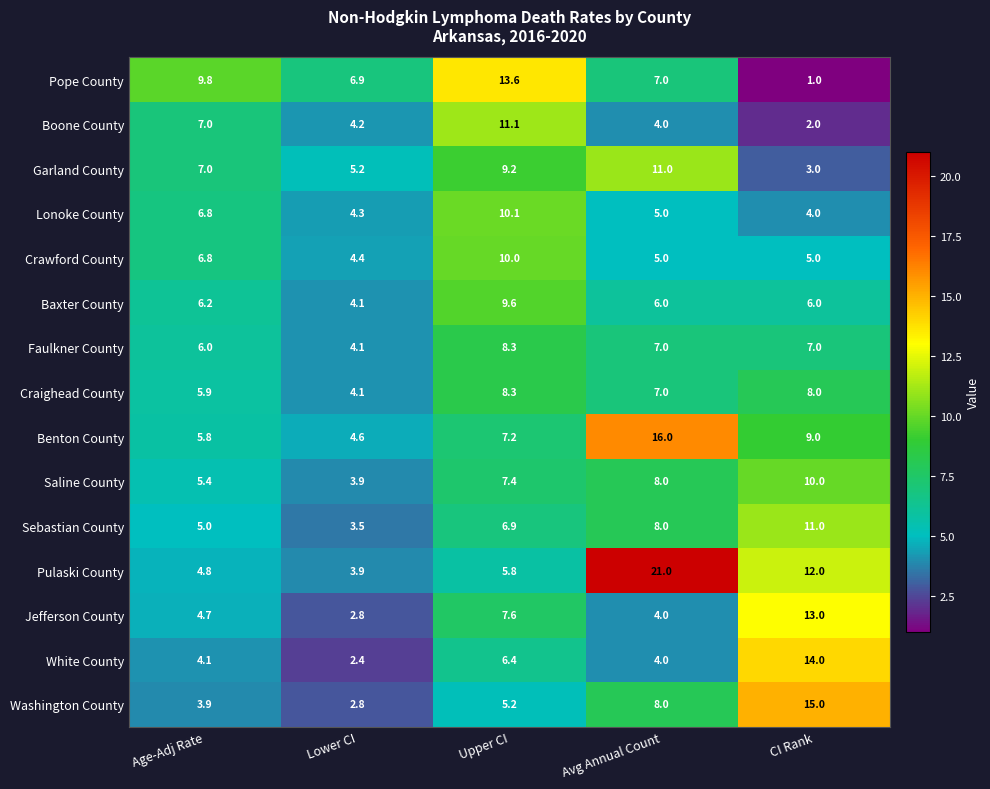

How many values in the Boone County series are below 4?

1